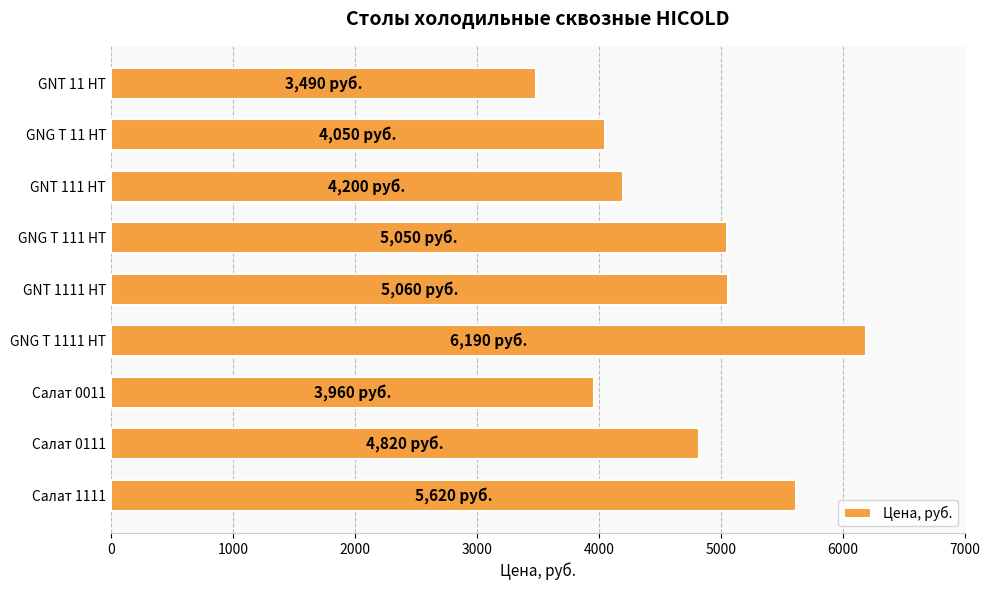

What value does the data have at GNG T 111 HT?

5050